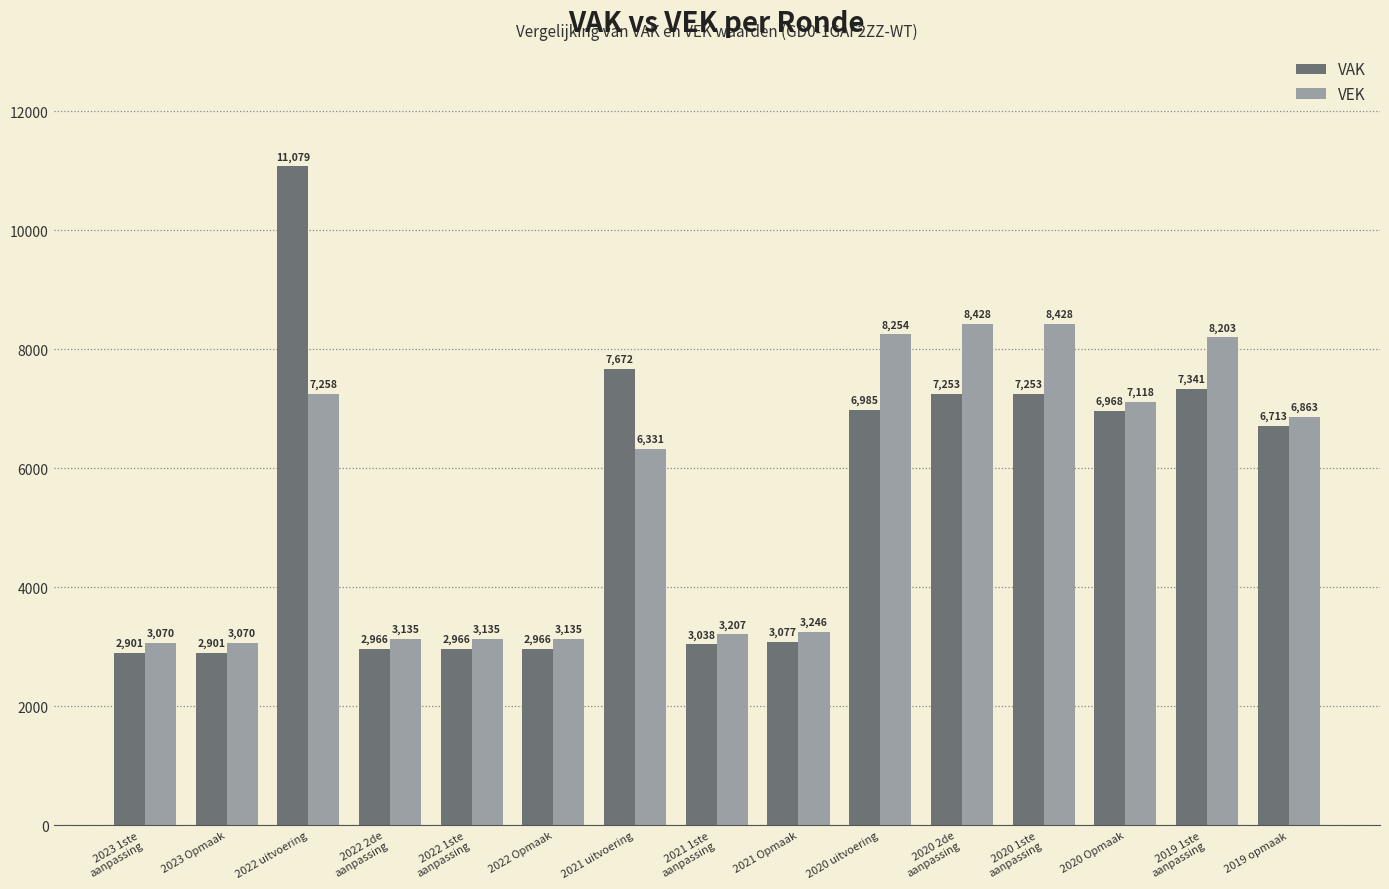

Which label corresponds to the largest value in the chart?

2022 uitvoering